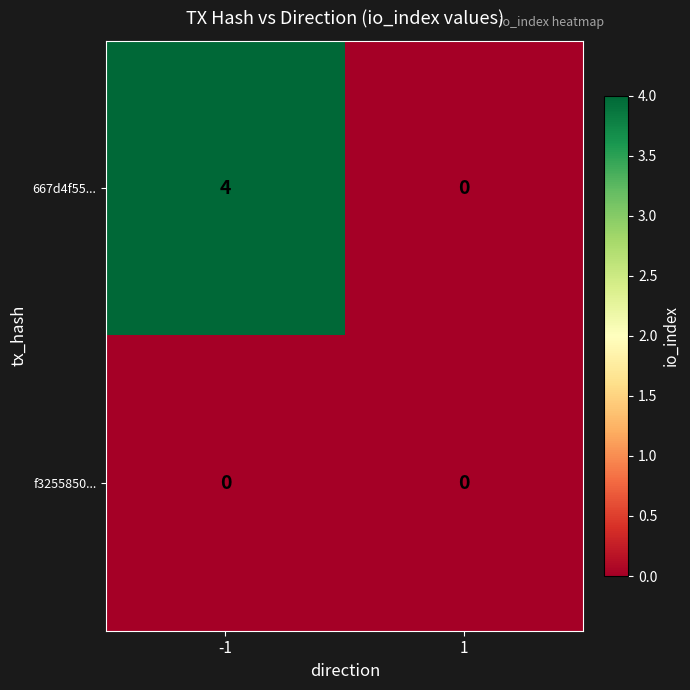

Between -1 and 1, which series saw the biggest shift?

667d4f55...